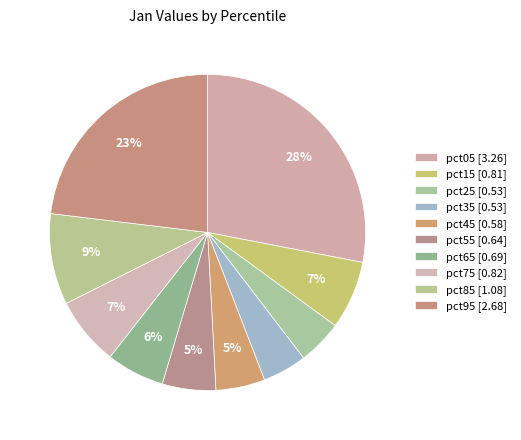

How many segments does this pie chart have?

10